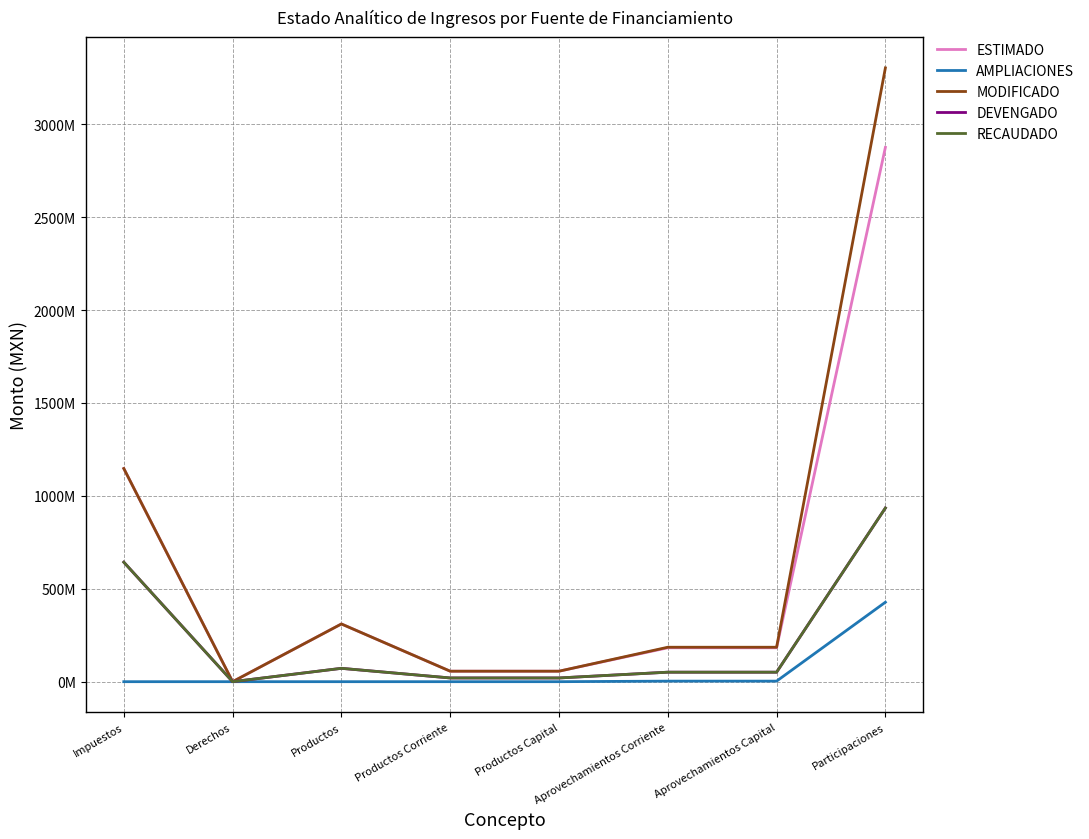

What is the average value of the DEVENGADO series?

224011414.0